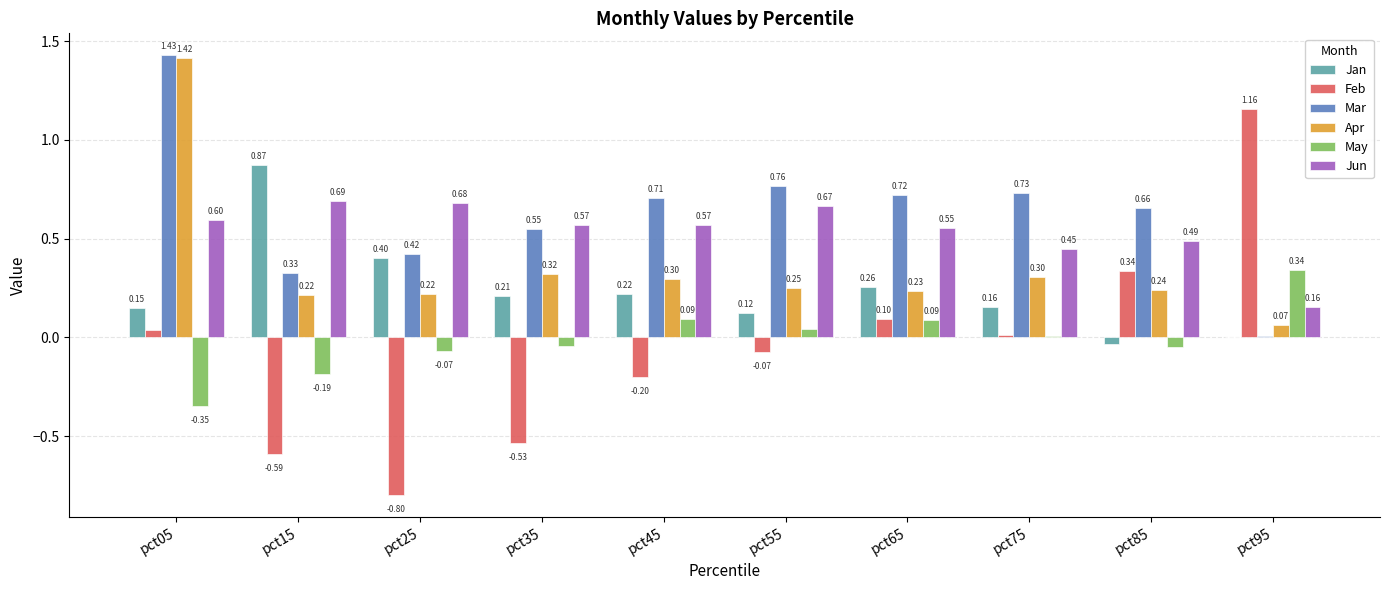

Between pct55 and pct95, which series saw the biggest shift?

Feb